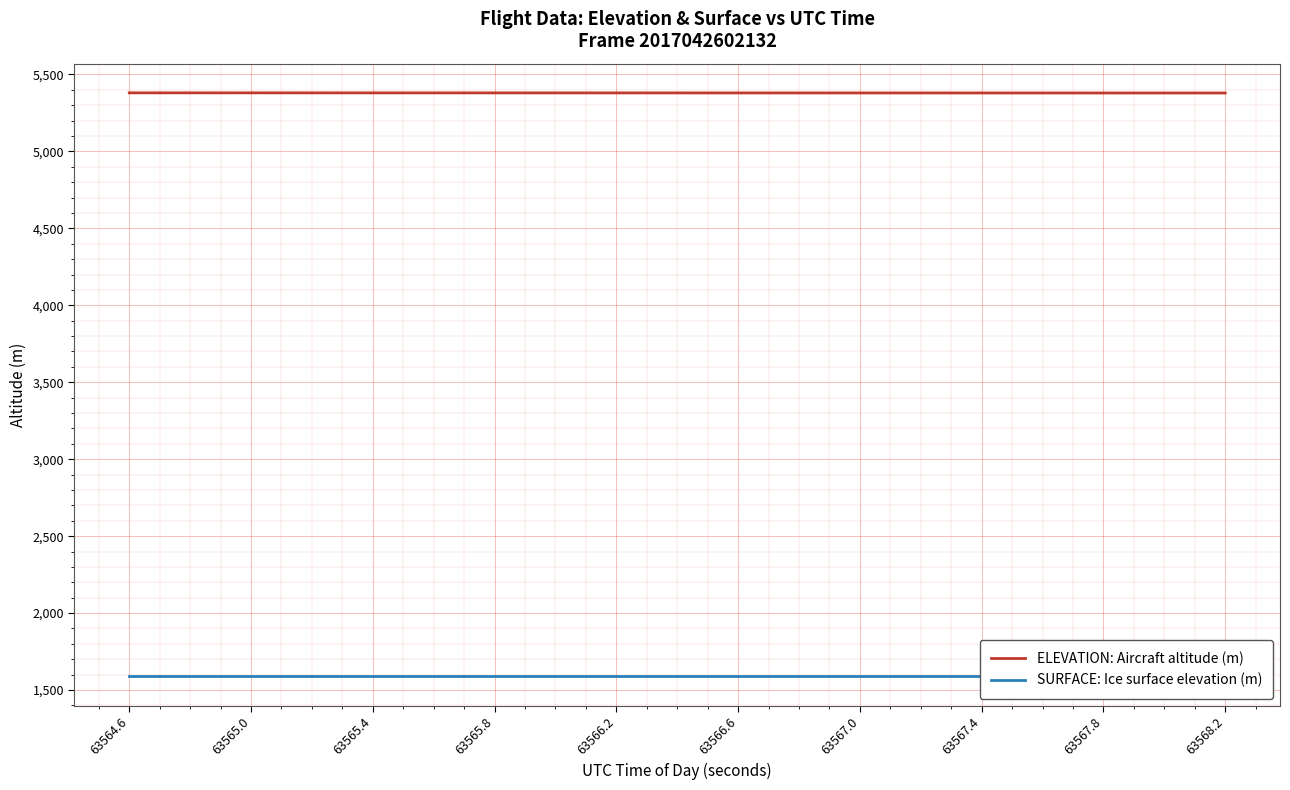

At which category does the chart reach its minimum across all series?

63564.6